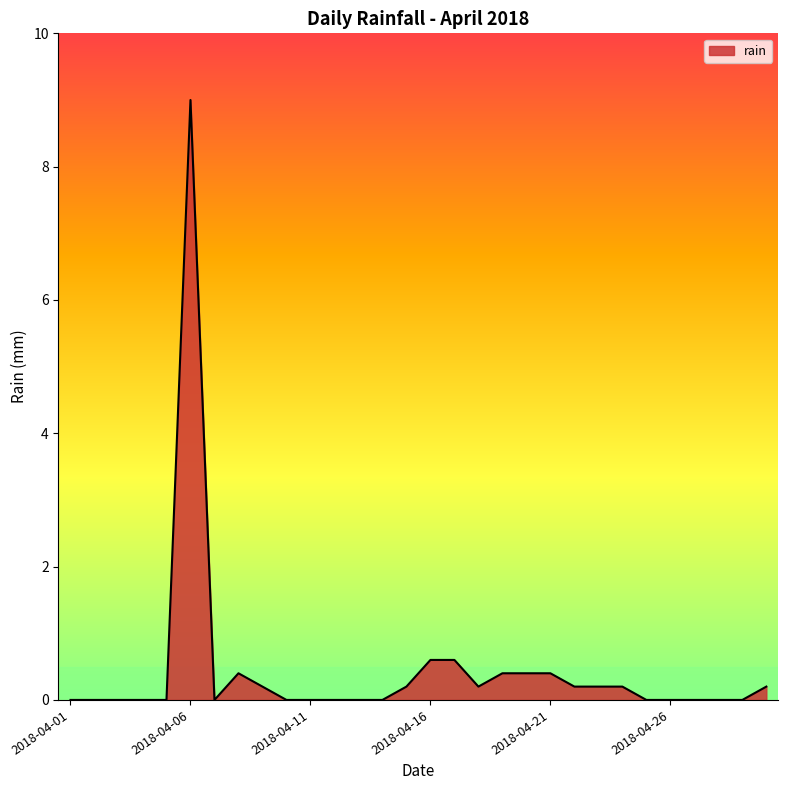

What is the greatest value displayed?

9.0